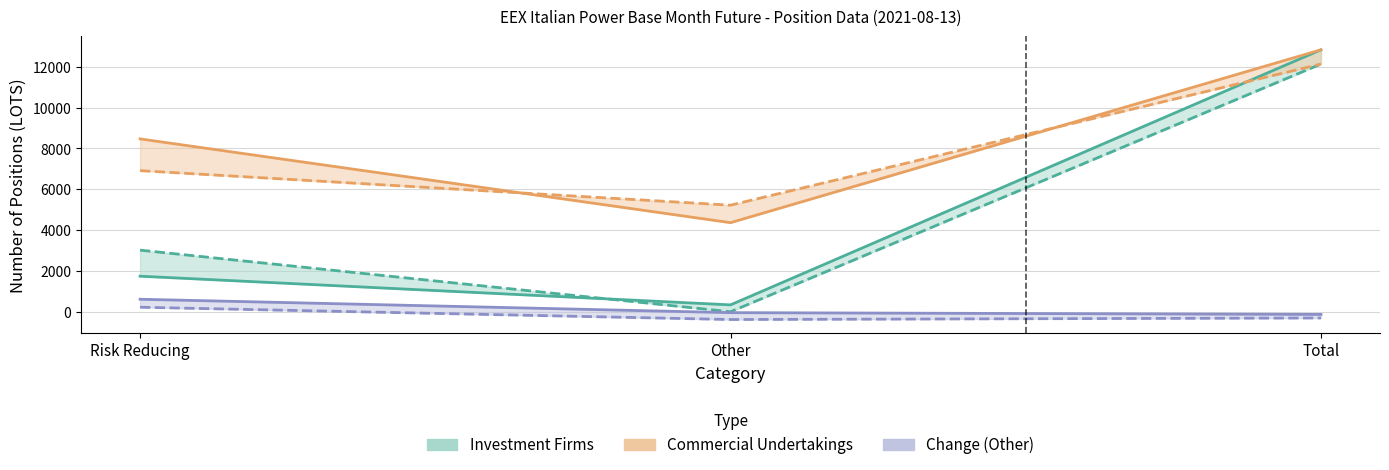

Which has a higher value, Total or Risk Reducing?

Total